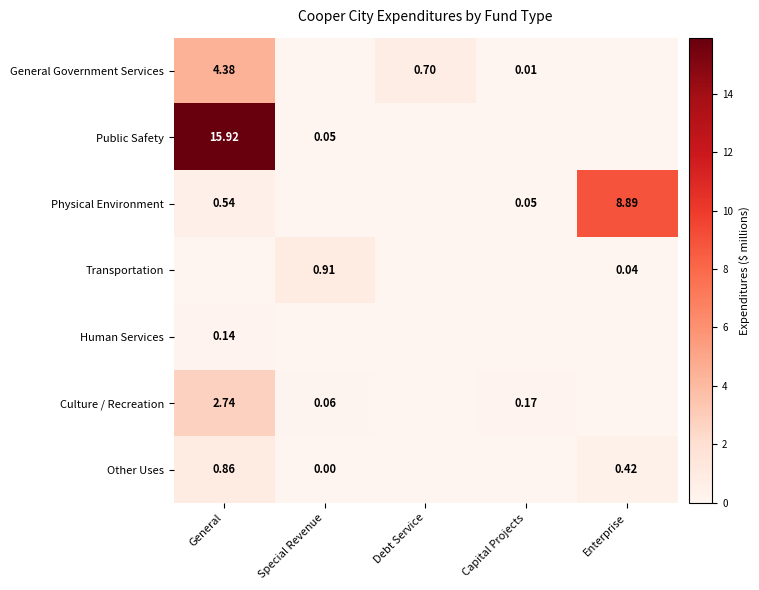

The value of Transportation at Debt Service is -0.3. True or false?

False